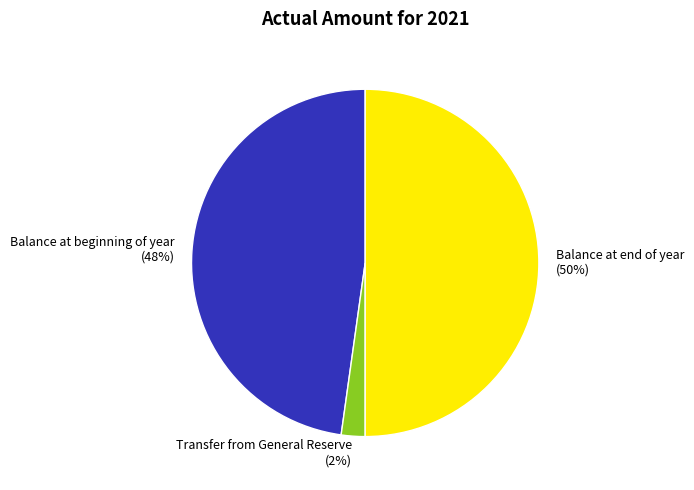

Count the number of slices in the pie.

3